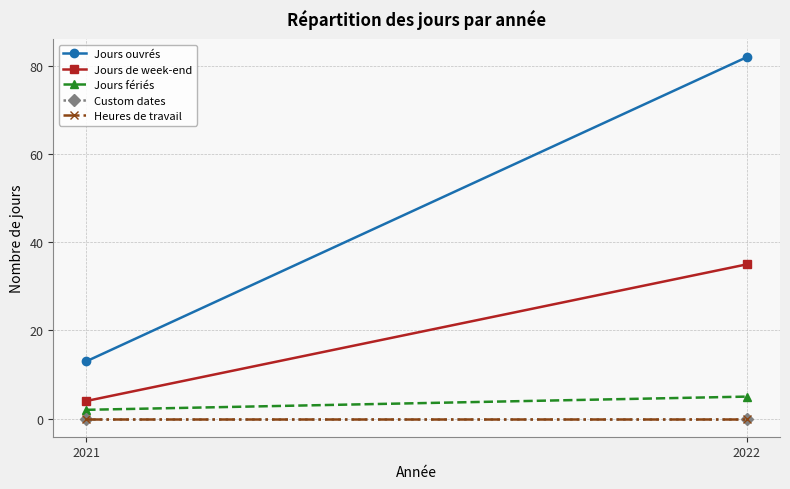

Reading right to left, list all the values displayed in this chart.

Jours ouvrés: 2022=82	2021=13
Jours de week-end: 2022=35	2021=4
Jours fériés: 2022=5	2021=2
Custom dates: 2022=0	2021=0
Heures de travail: 2022=0	2021=0